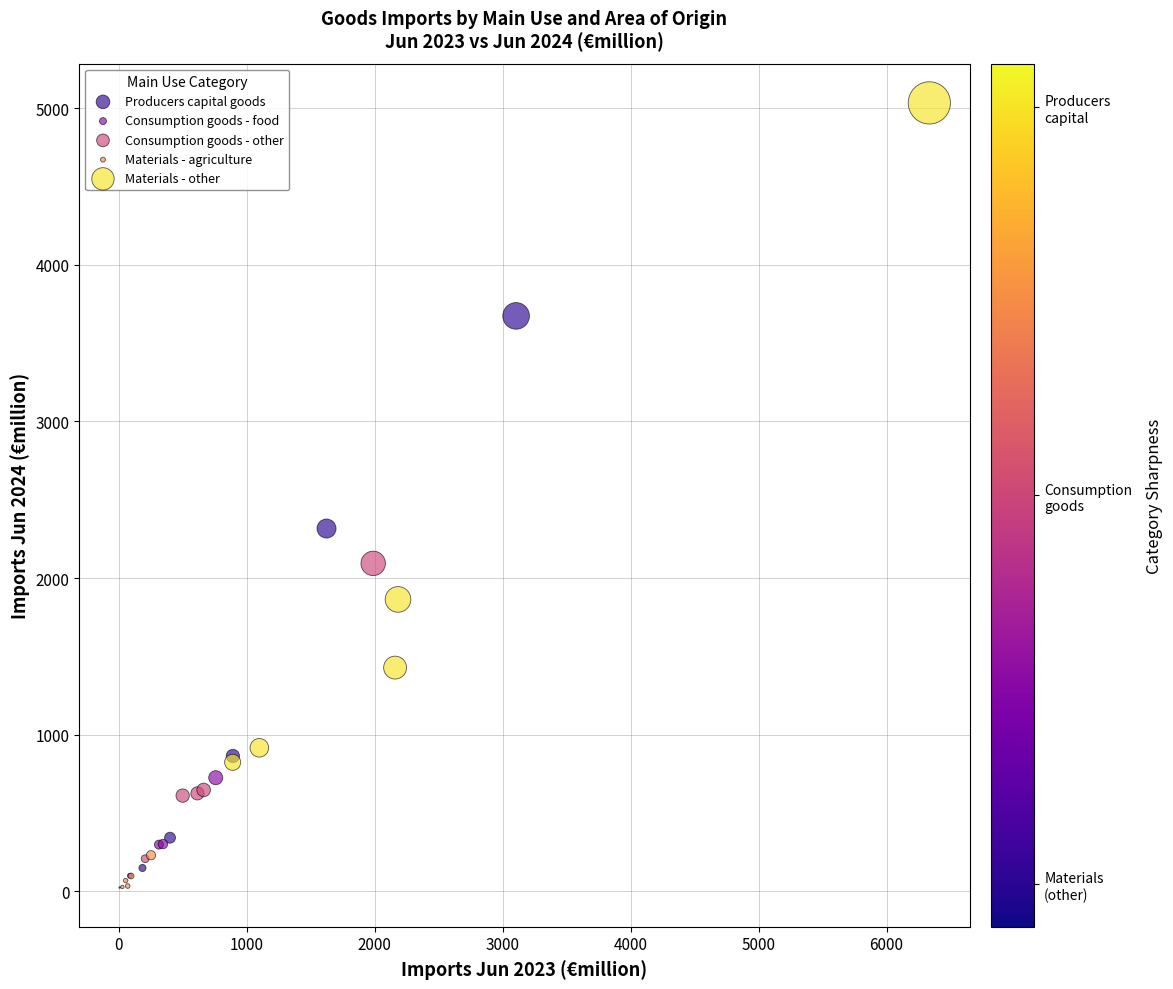

Which series has the largest Y range (max minus min)?

Materials - other